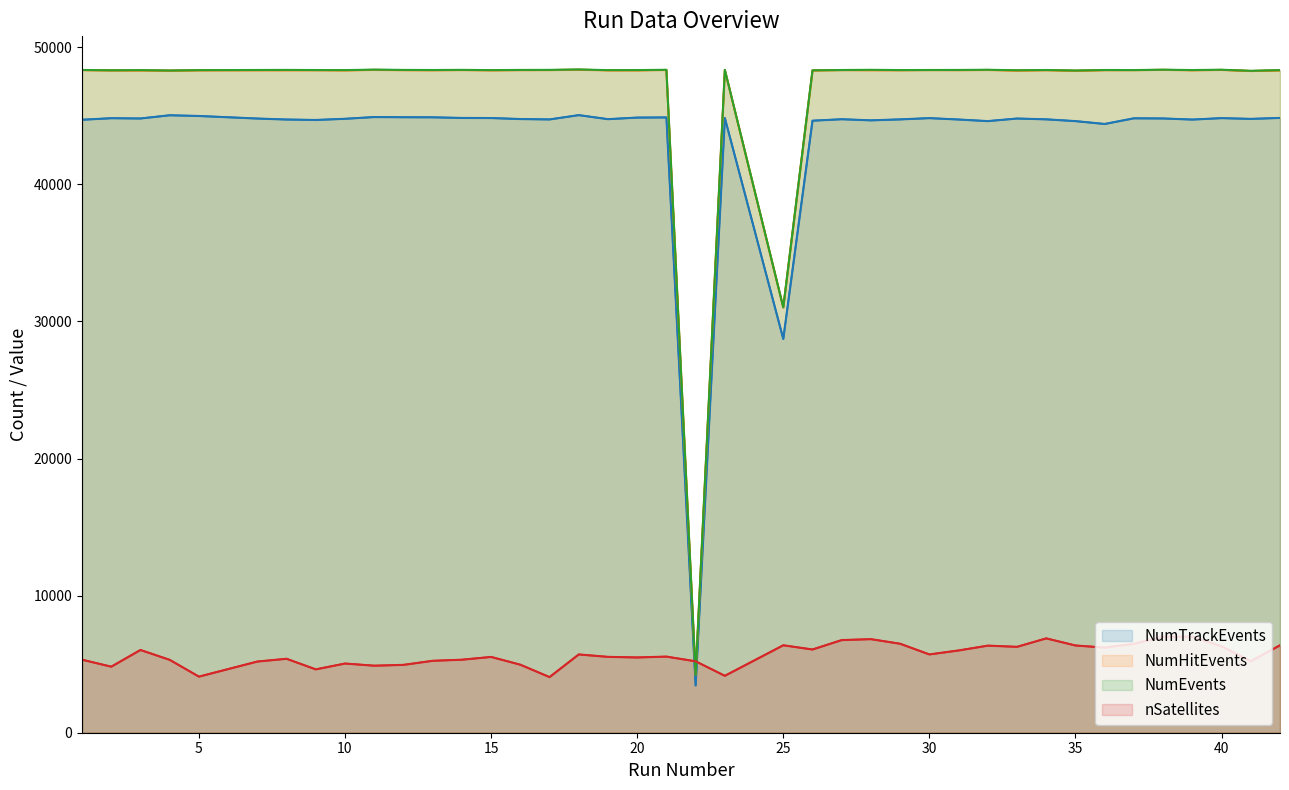

True or false: NumEvents has more than 1 points higher than both neighbors.

True